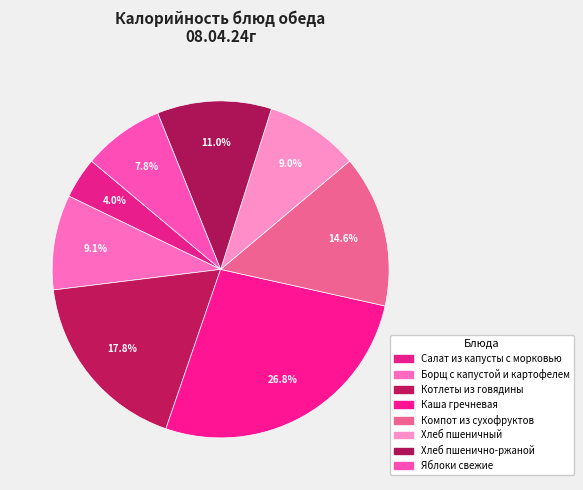

True or false: Хлеб пшеничный accounts for 24% of the total.

False